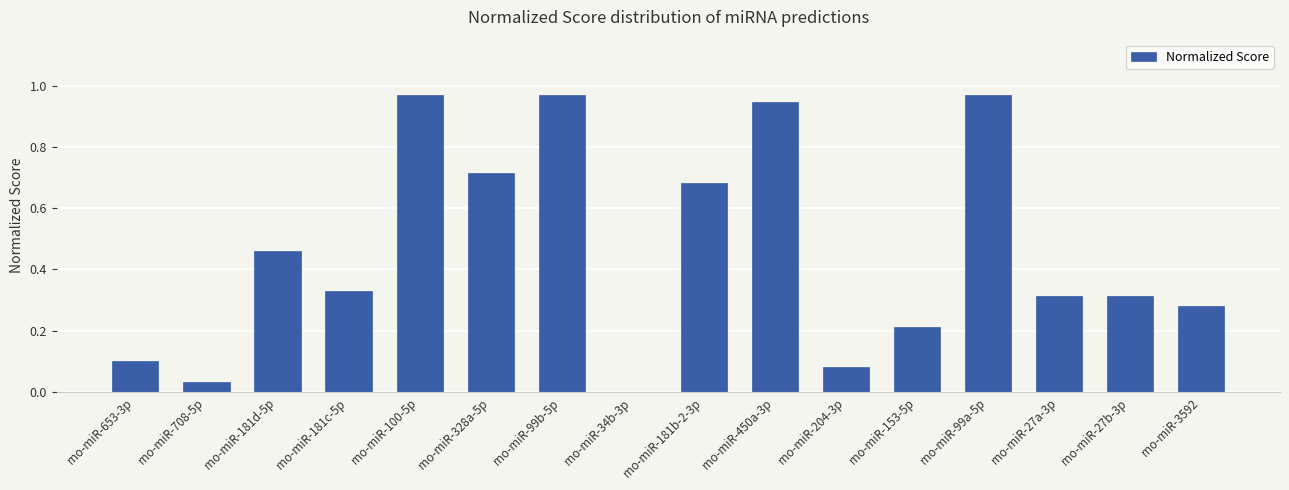

What is the sum of all values?

7.4